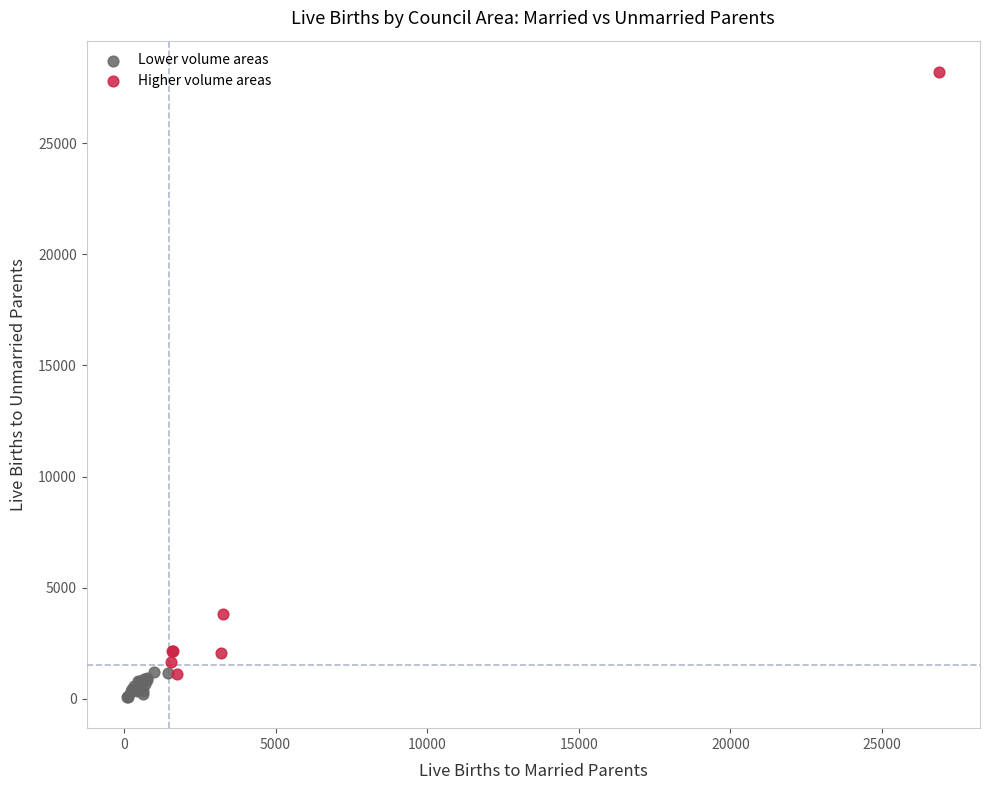

Which series reaches the minimum Y coordinate?

Lower volume areas